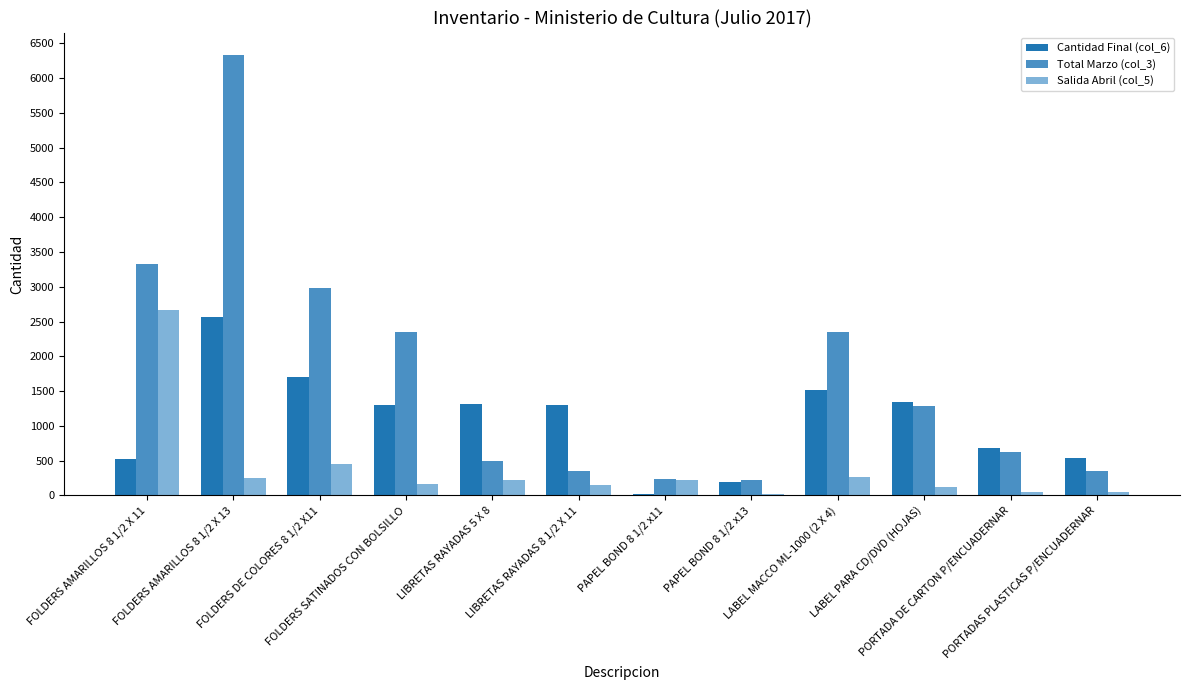

Rank the series by their average value, from highest to lowest.

Total Marzo (col_3), Cantidad Final (col_6), Salida Abril (col_5)